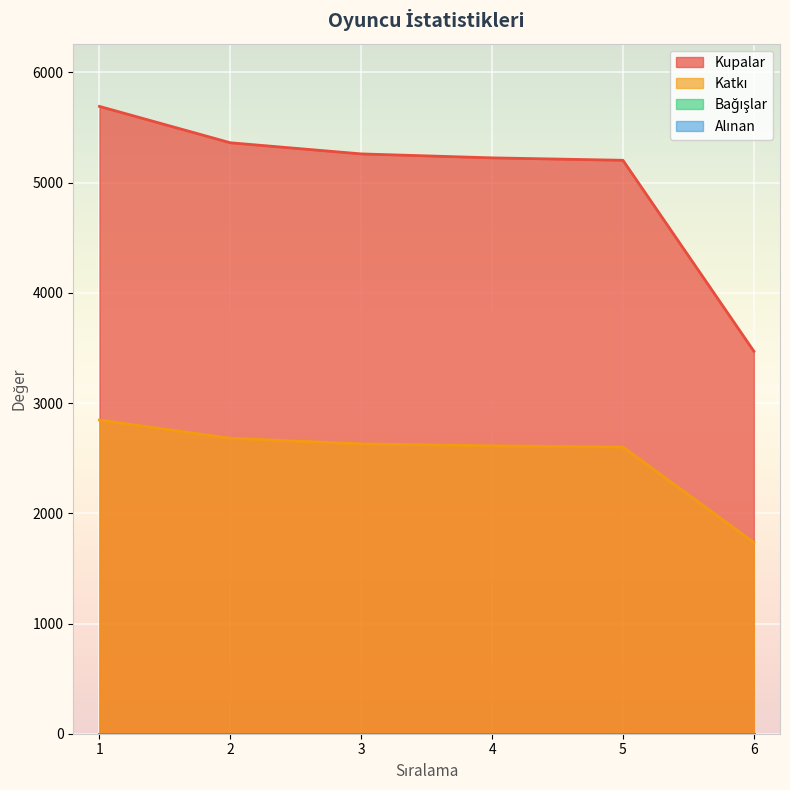

At 2, list the series in order from smallest to largest.

Katkı, Kupalar